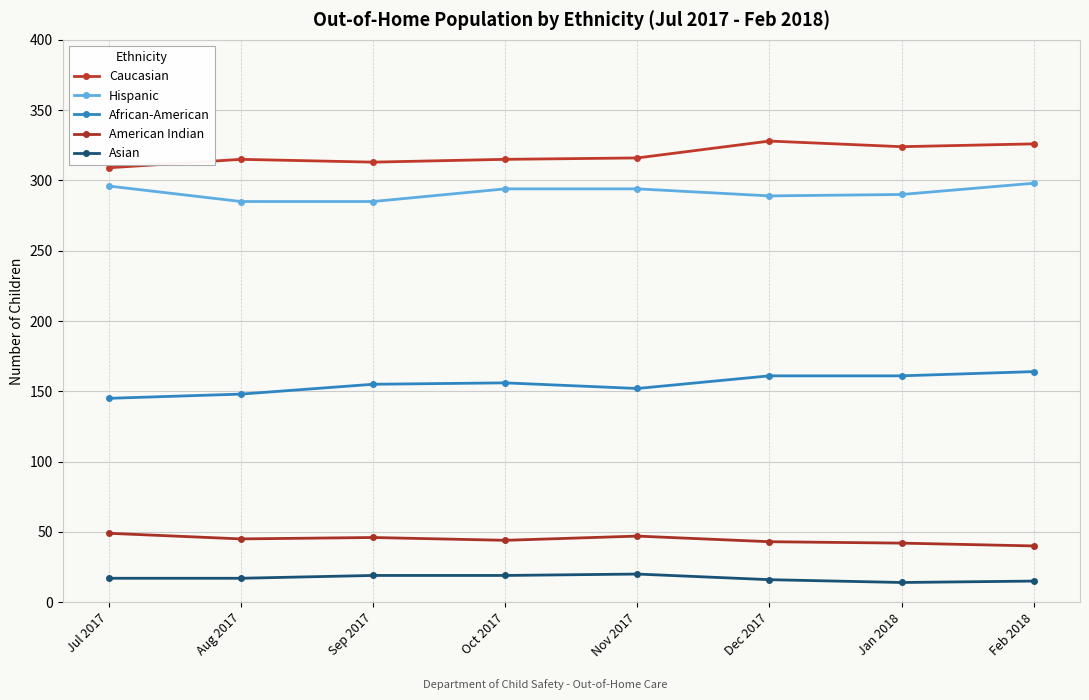

What are all the series names shown in the legend?

Caucasian, Hispanic, African-American, American Indian, Asian